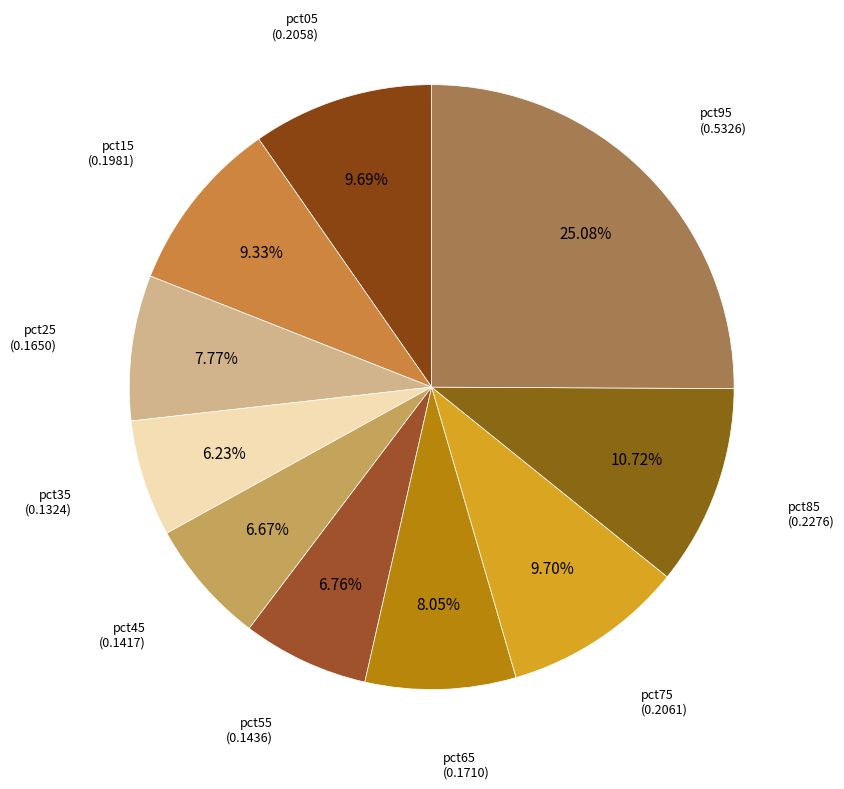

Count the number of slices in the pie.

10